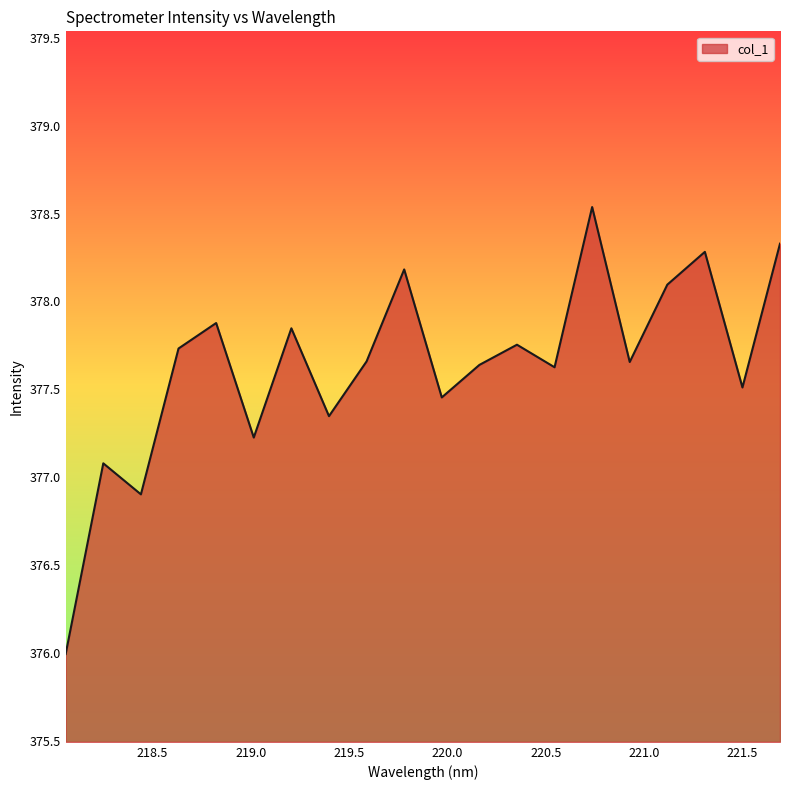

What is the difference between the maximum and minimum values?

2.5